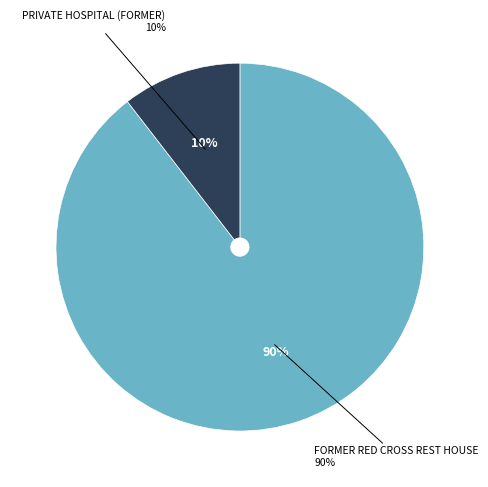

Count the number of slices in the pie.

2